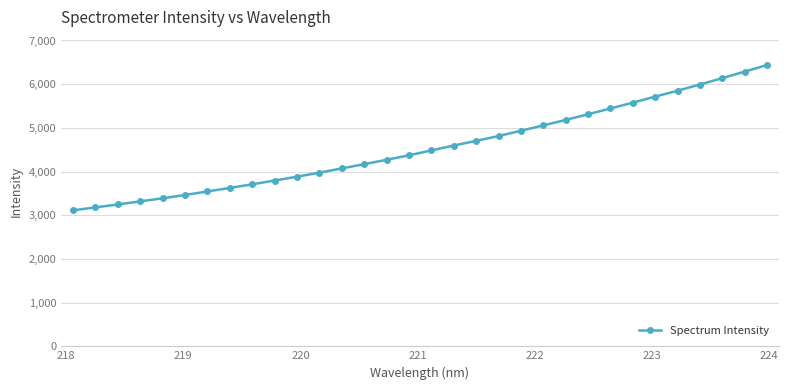

What is the minimum value shown in the chart?

3112.2